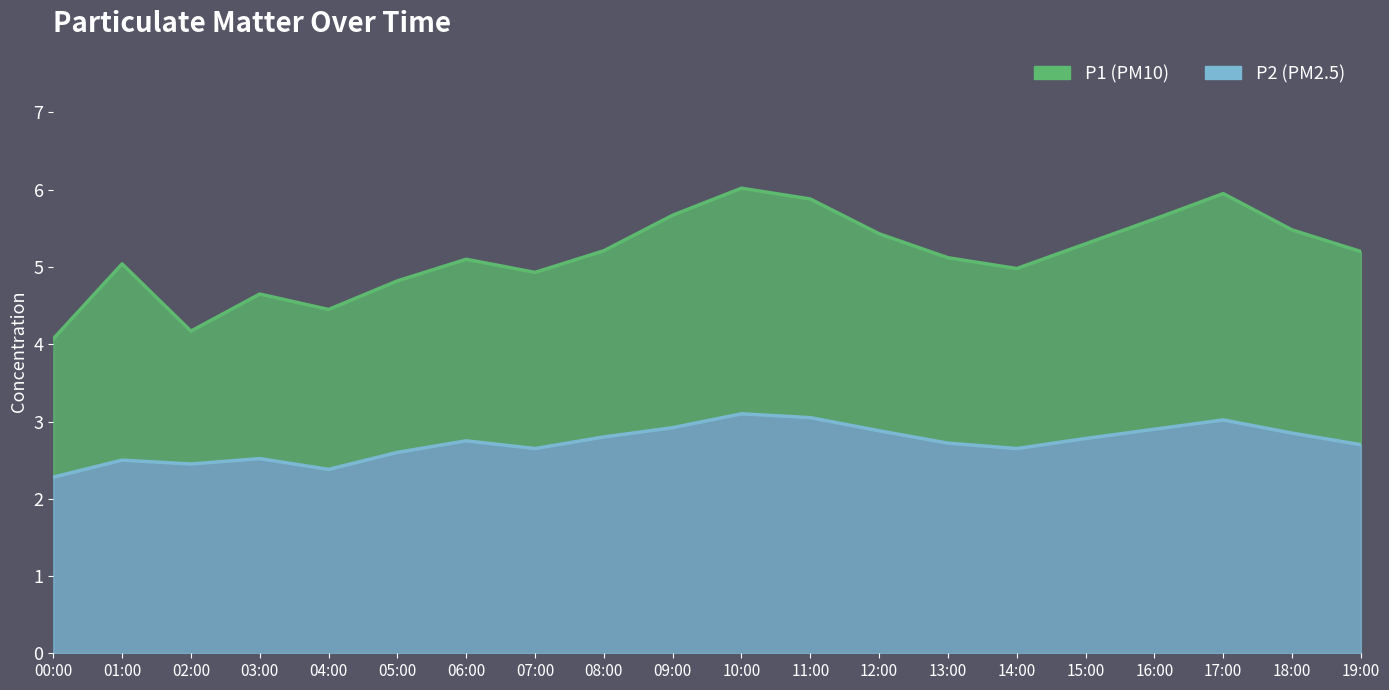

What is the sum of the P1 values at 14:00 and 11:00?

10.9